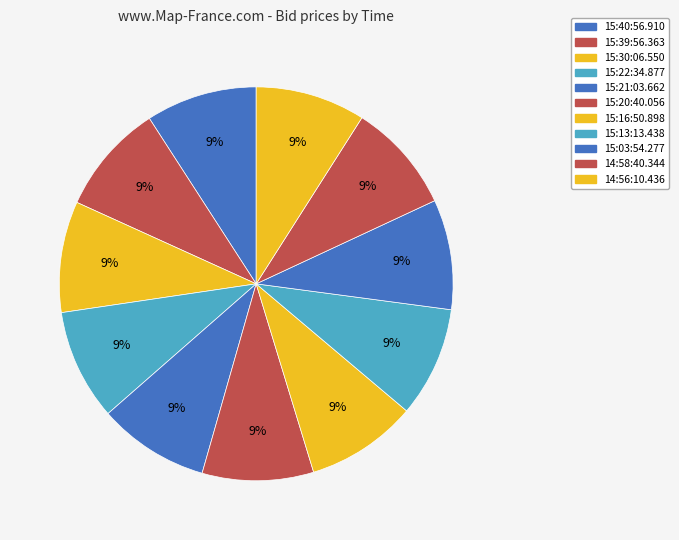

How many segments does this pie chart have?

11